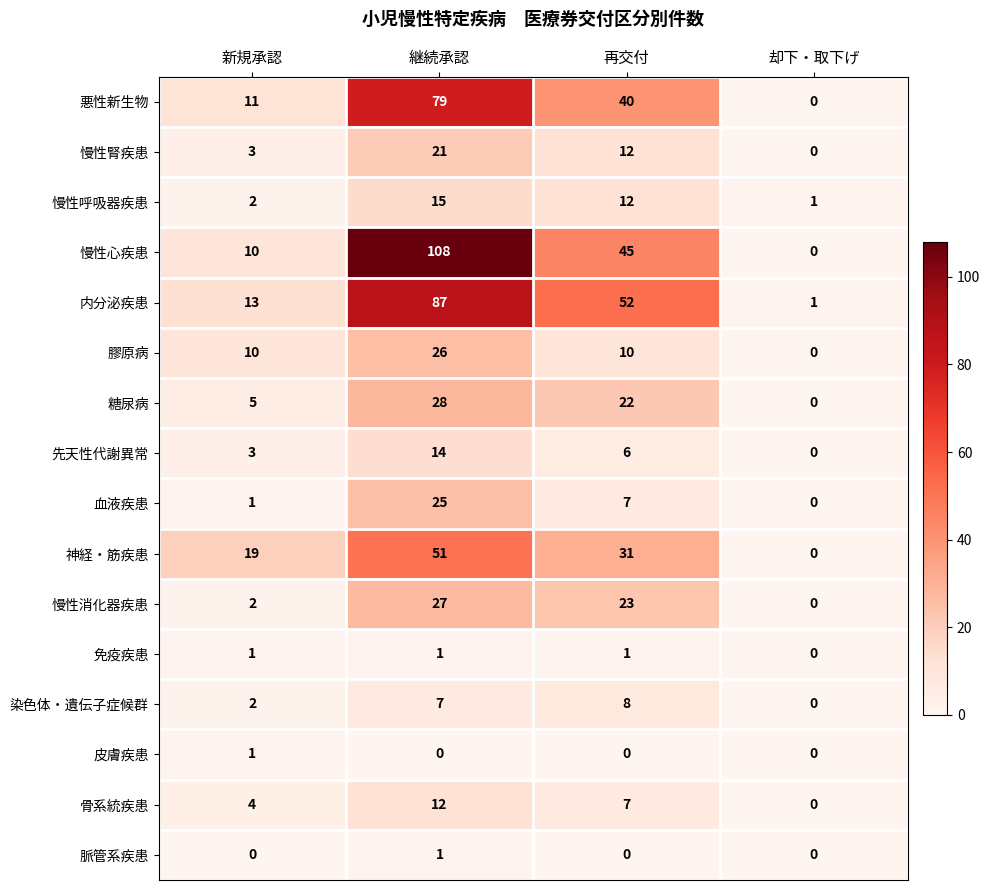

Count the 糖尿病 values in the range 5 to 28.

3